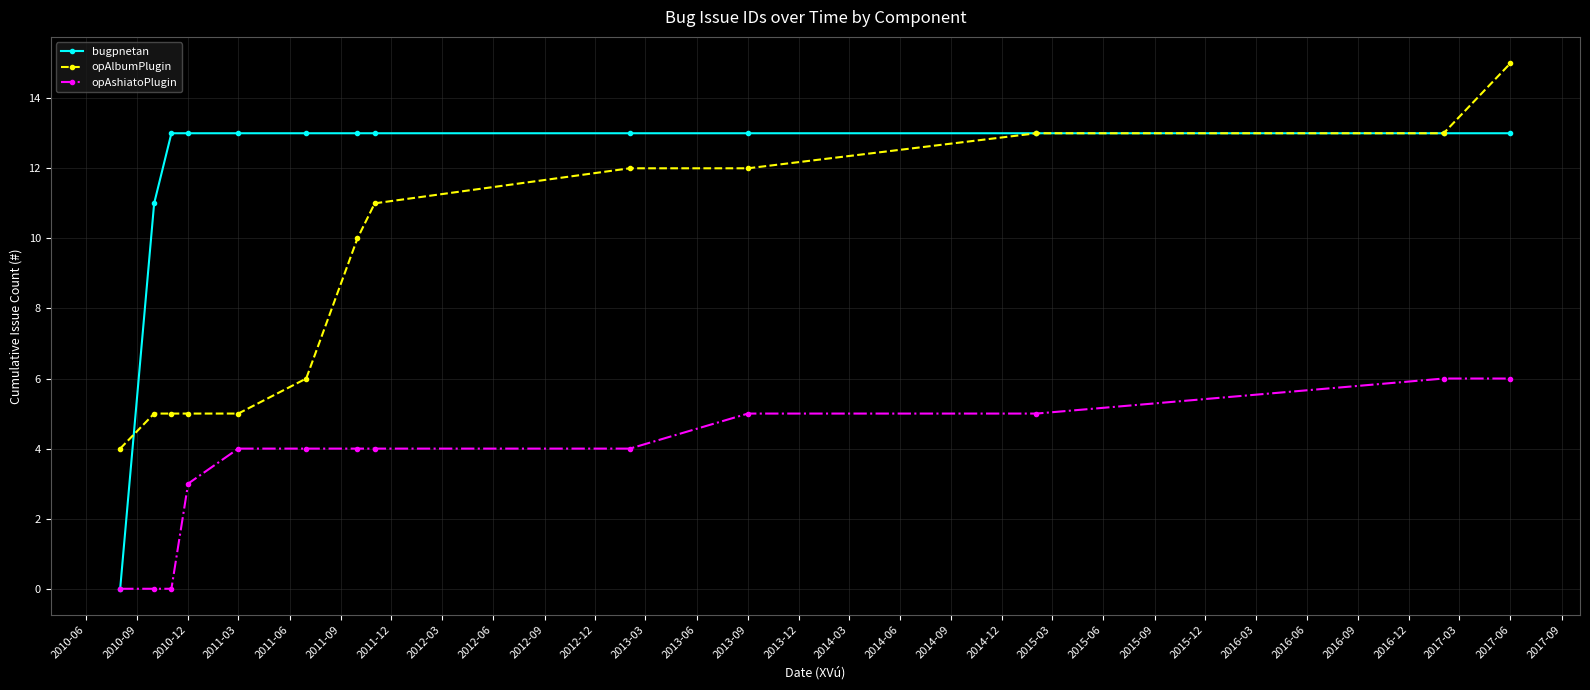

At how many categories does at least one series exceed 2?

13